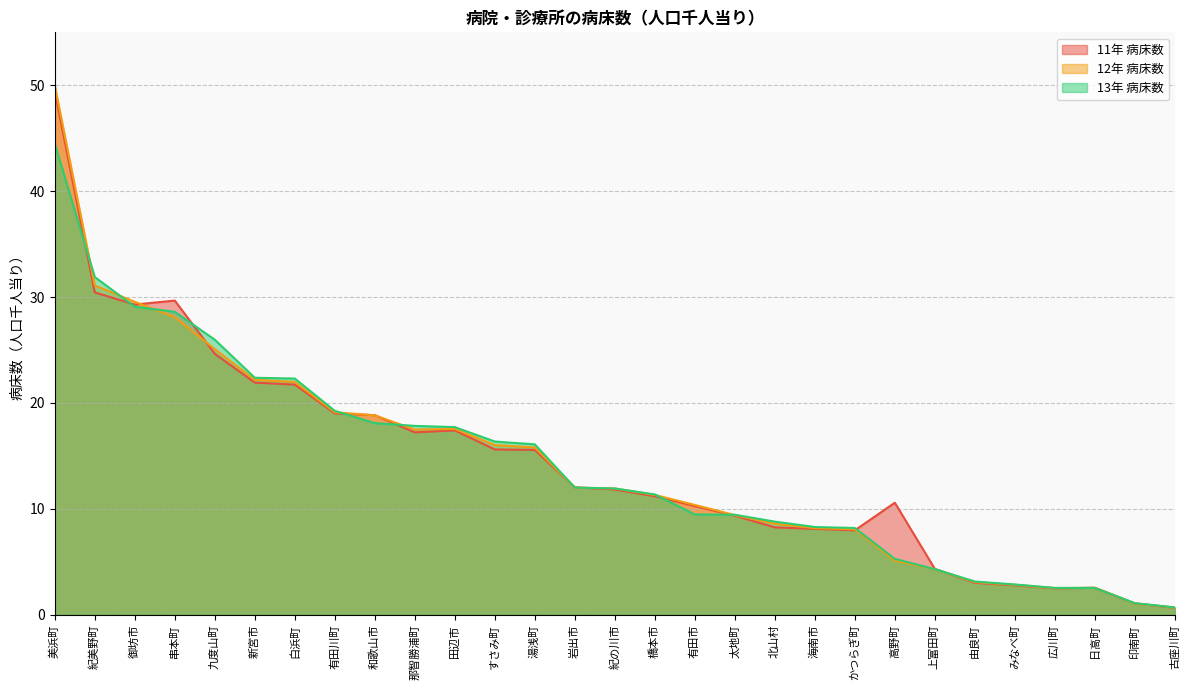

Is the value of 12年 病床数 at 古座川町 greater than the value of 11年 病床数 at すさみ町?

No